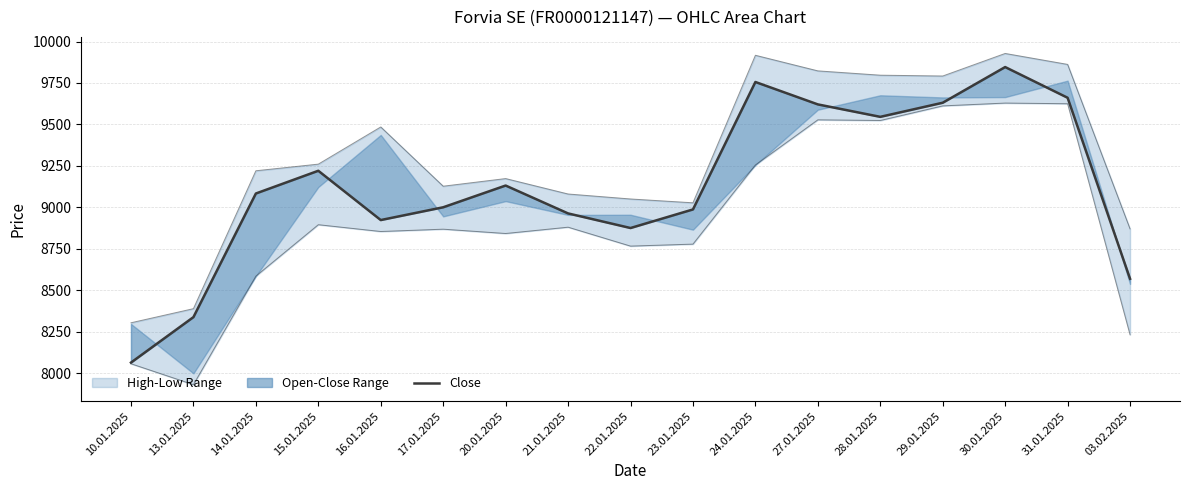

True or false: Close and High cross at least once.

False